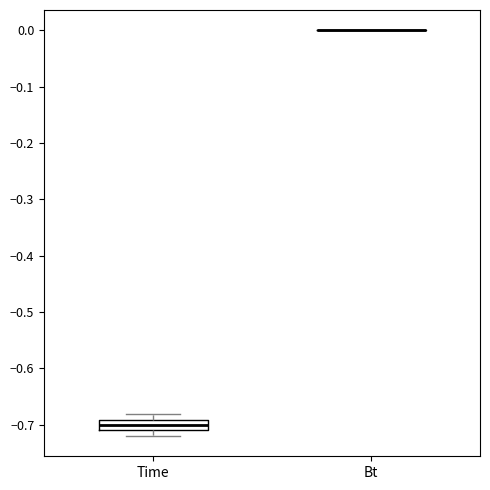

Which box is the tallest, from its lower edge to its upper edge?

Time